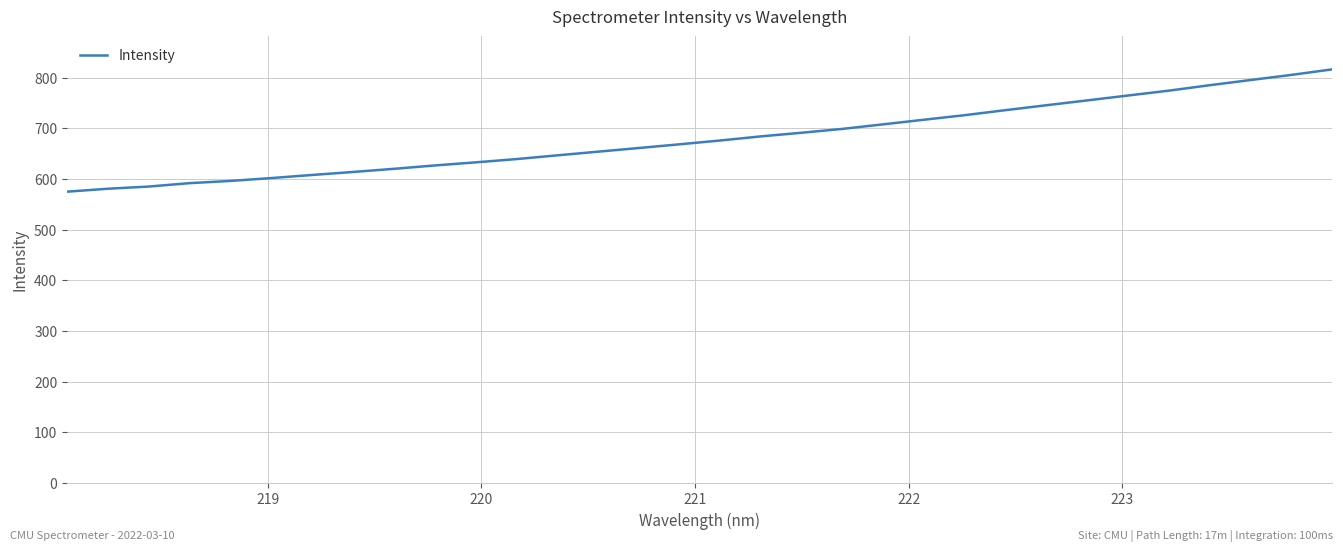

Is this an area chart (filled region under the line)?

No